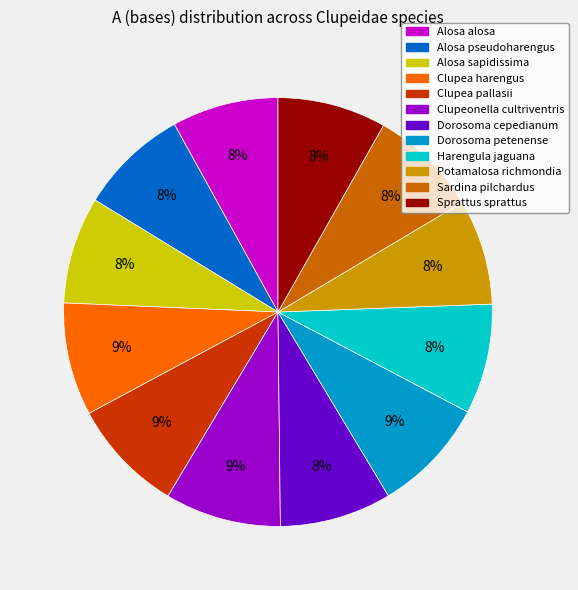

To the nearest percent, what is the difference between the largest and smallest slice percentages?

1%